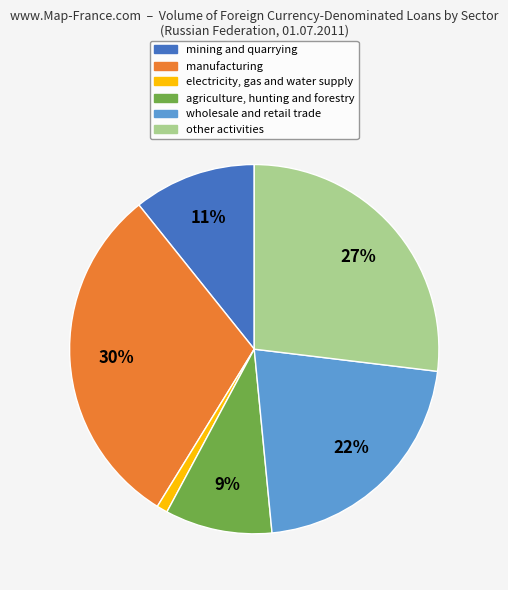

How many segments does this pie chart have?

6